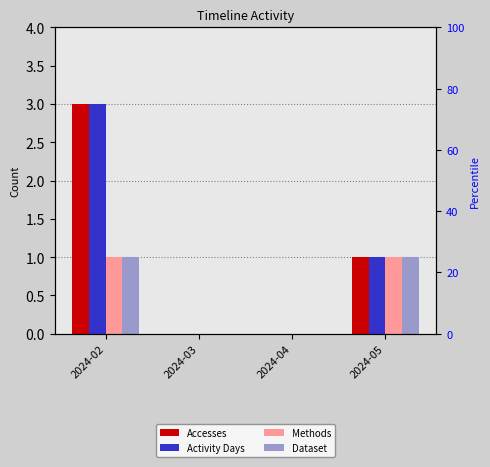

How many values in Activity Days are above zero?

2